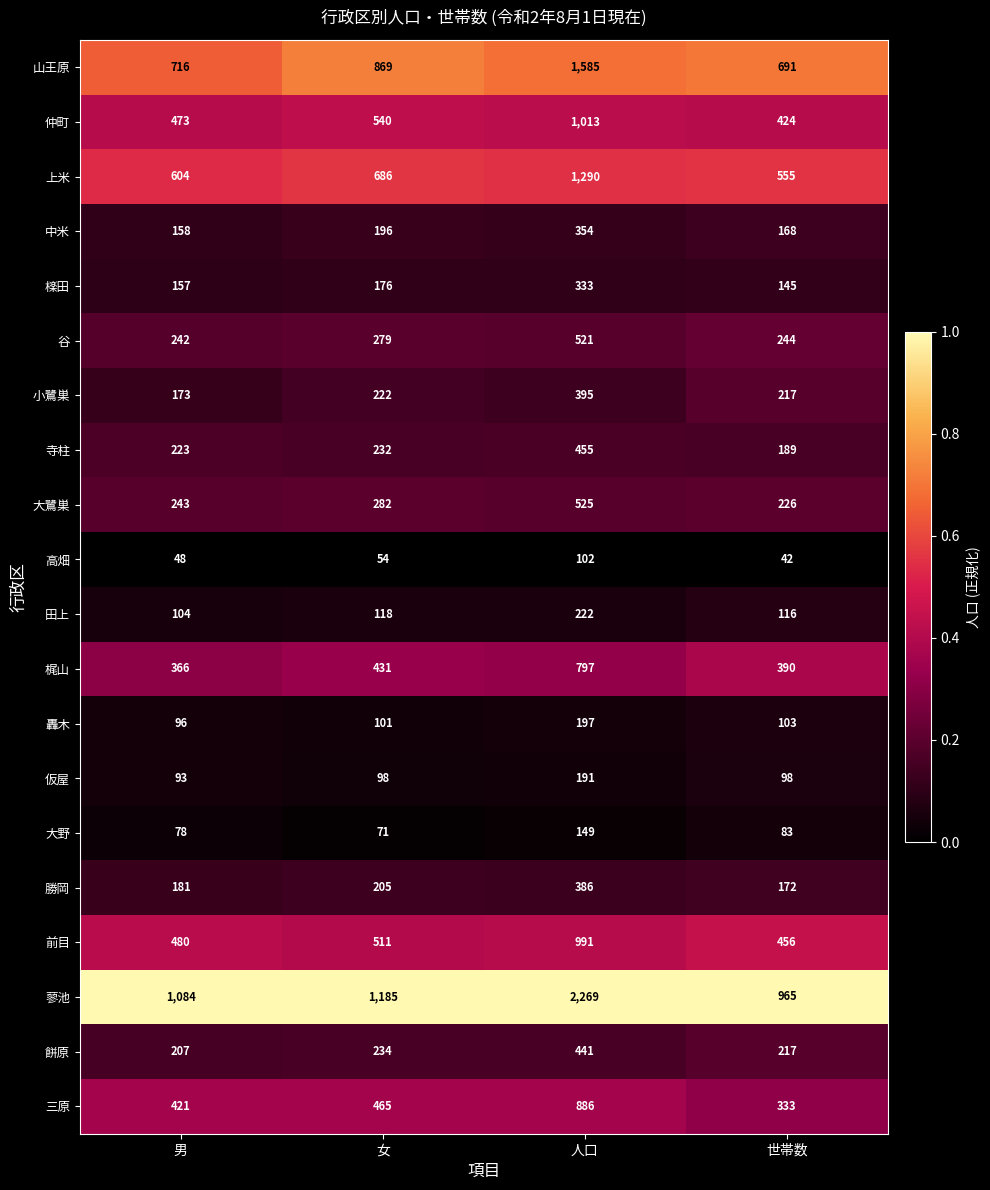

Is the value of 蓼池 at 男 greater than the value of 轟木 at 女?

Yes